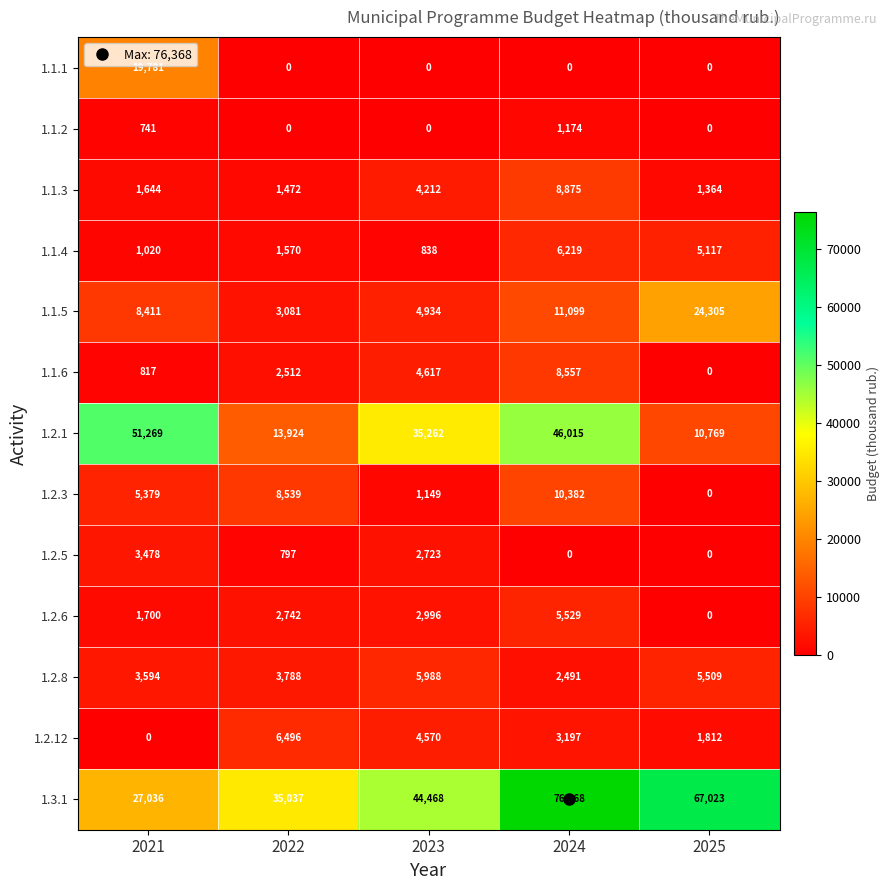

What is the lowest value of the 1.1.4 series?

838